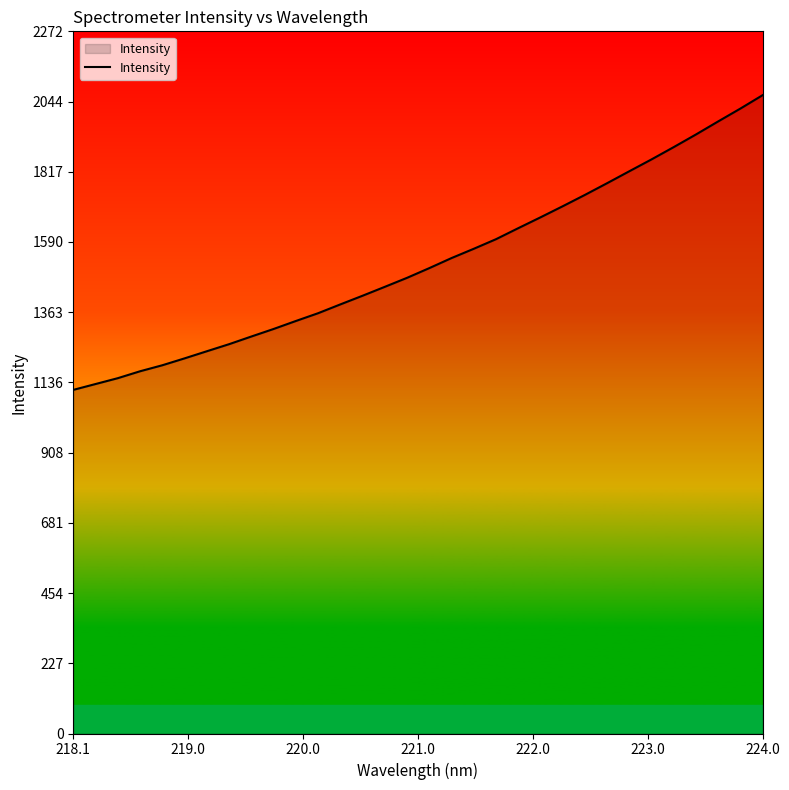

How many distinct data groups are displayed?

1